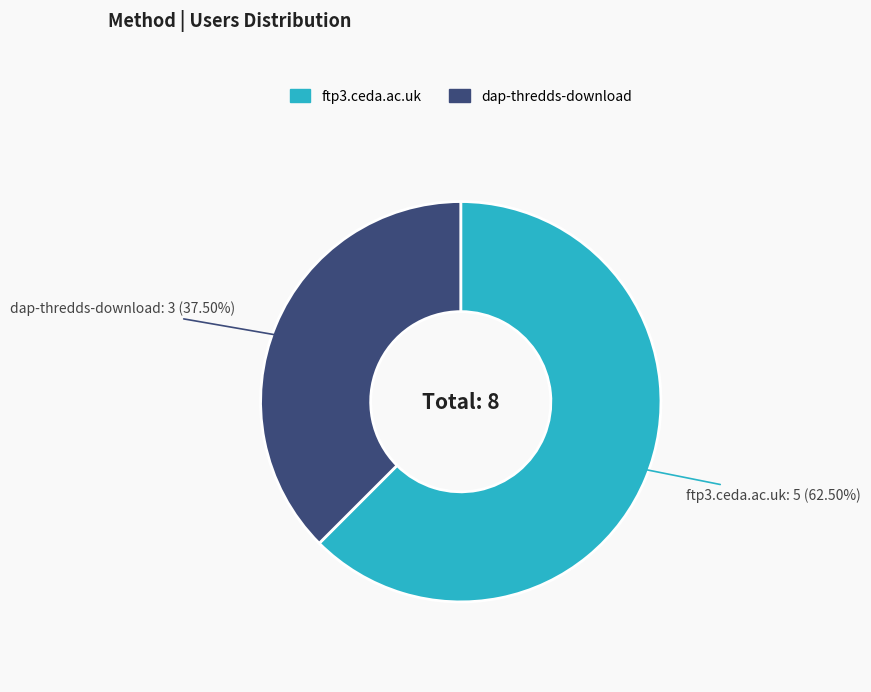

How many segments does this pie chart have?

2